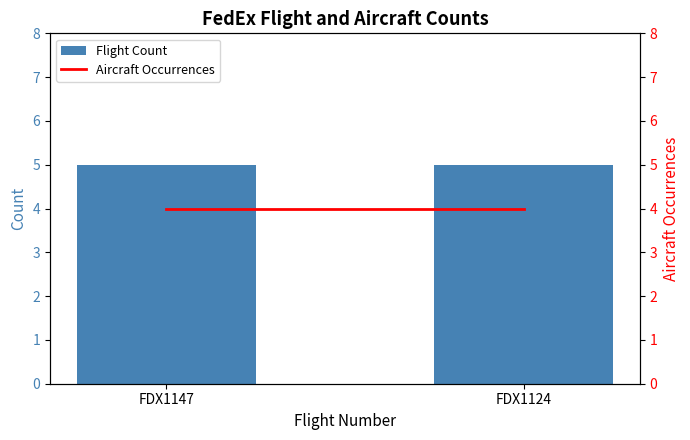

Rank the series by their average value, from highest to lowest.

Flight Count, Aircraft Occurrences